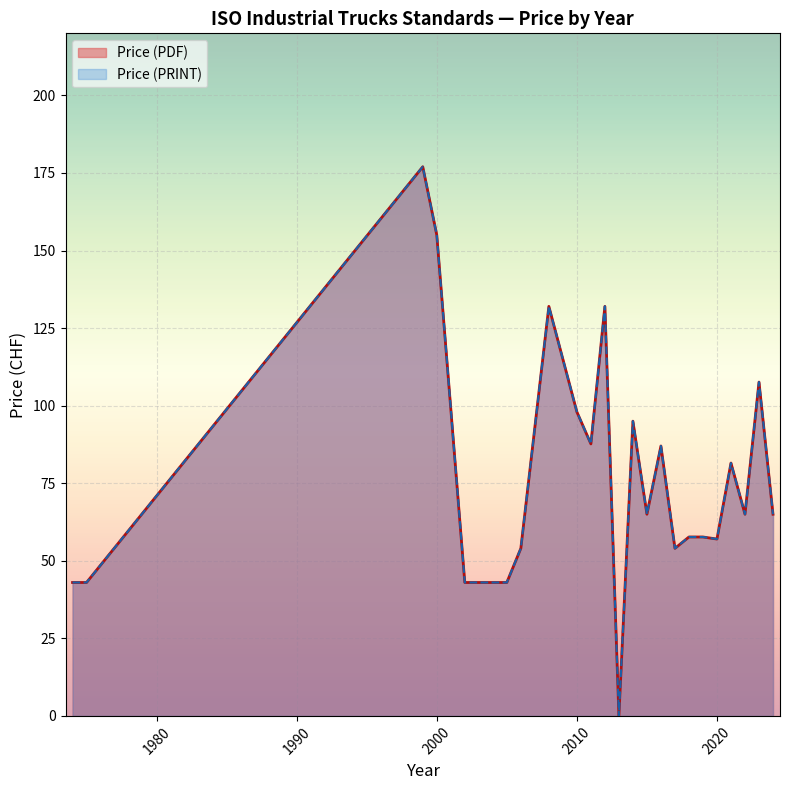

True or false: Price (PDF) and Price (PRINT) cross at least once.

False